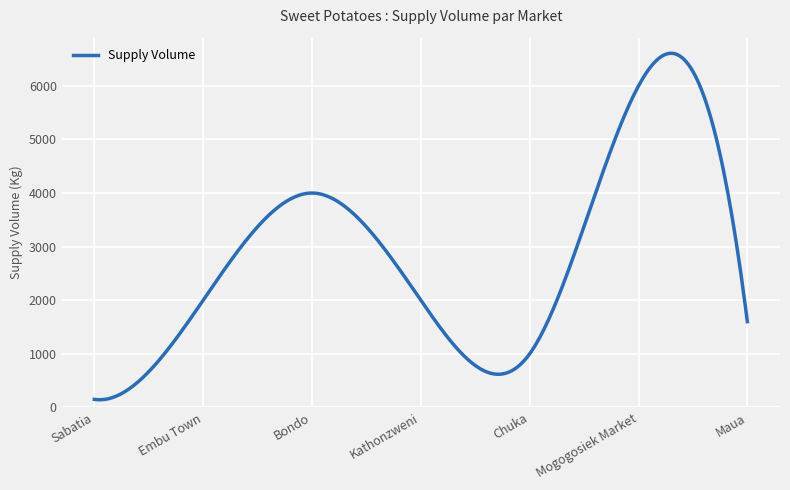

What is the difference between the maximum and minimum values?

6466.0